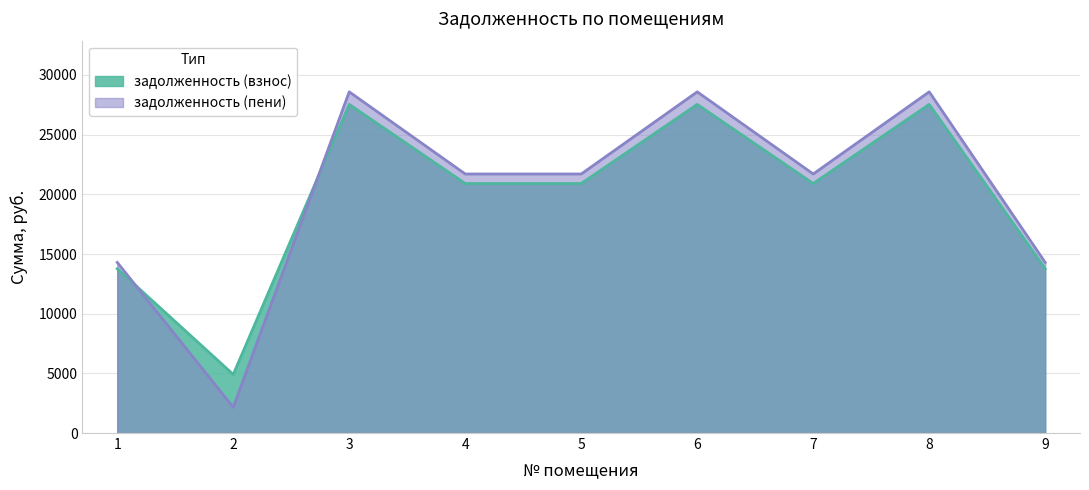

Which series ends up on top after the final intersection of задолженность (взнос) and задолженность (пени)?

задолженность (пени)